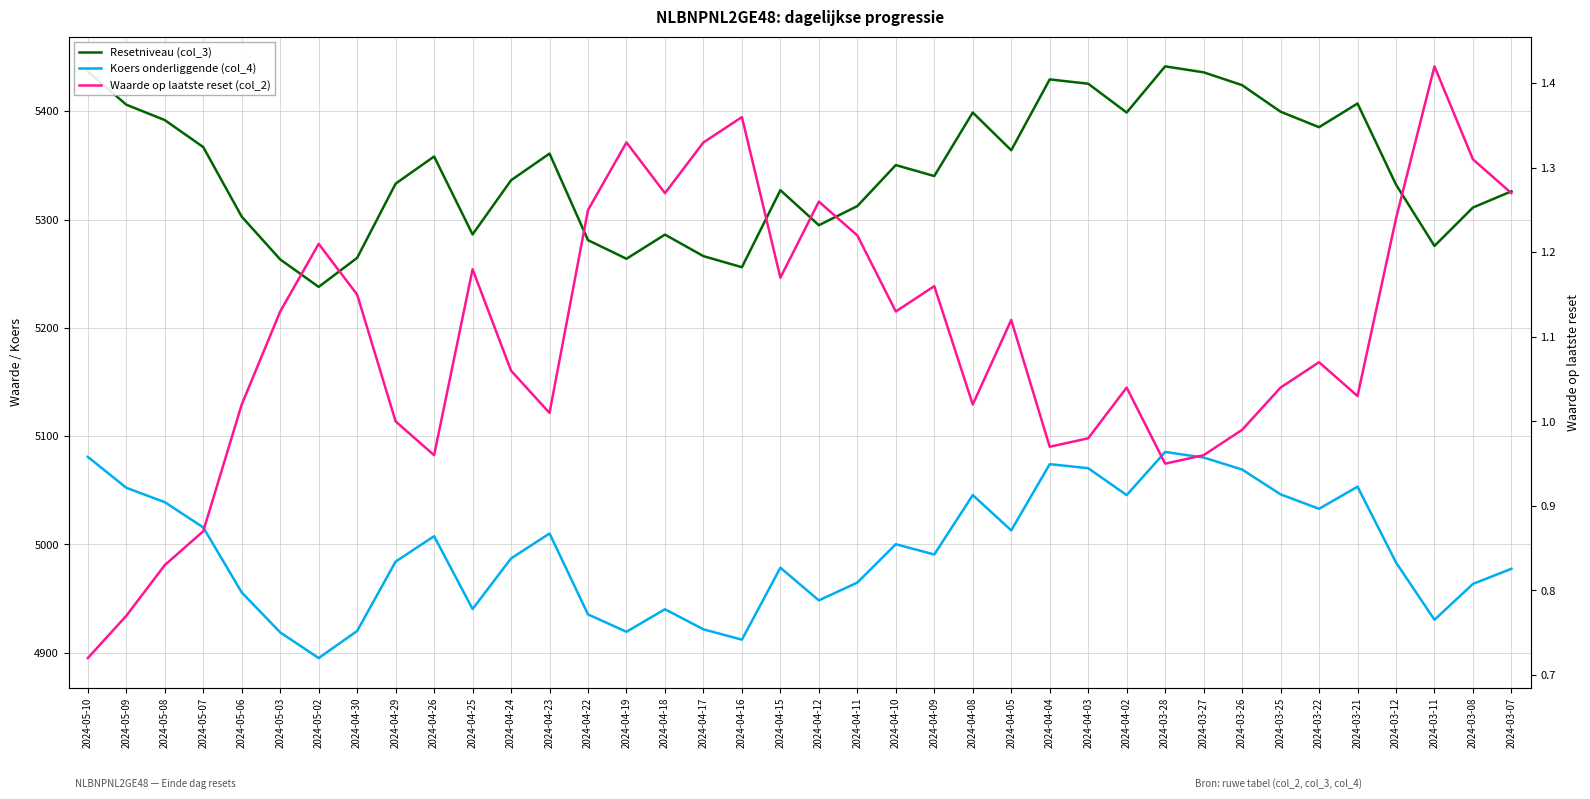

At which label does Koers onderliggende (col_4) reach its minimum?

2024-05-02